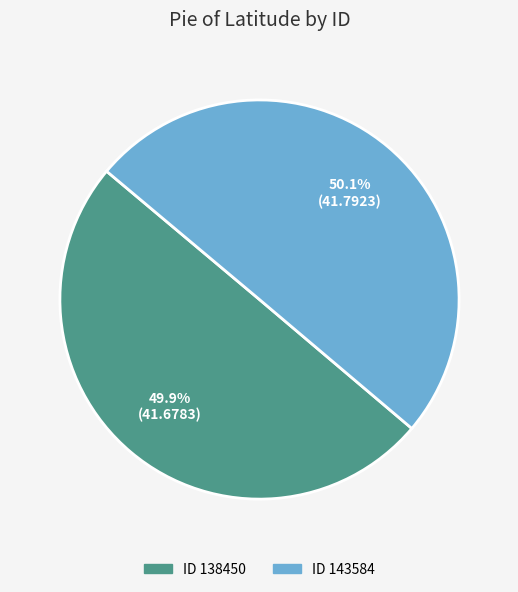

Count the number of slices in the pie.

2